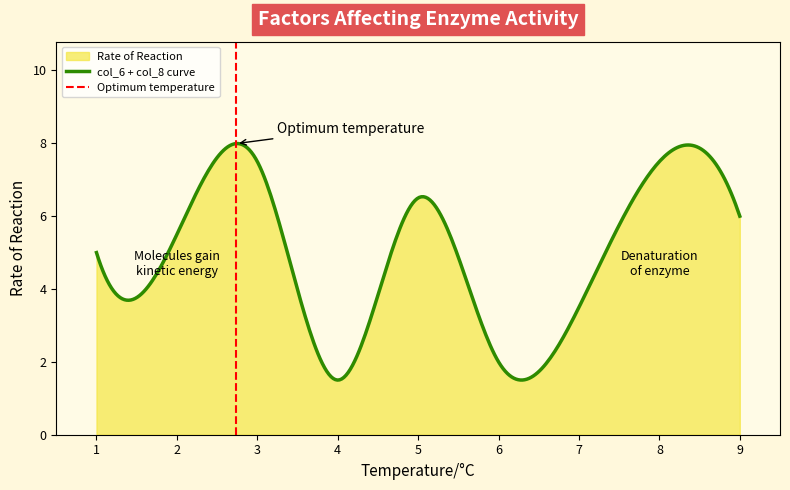

Count the col_8 values in the range 3 to 7.

5